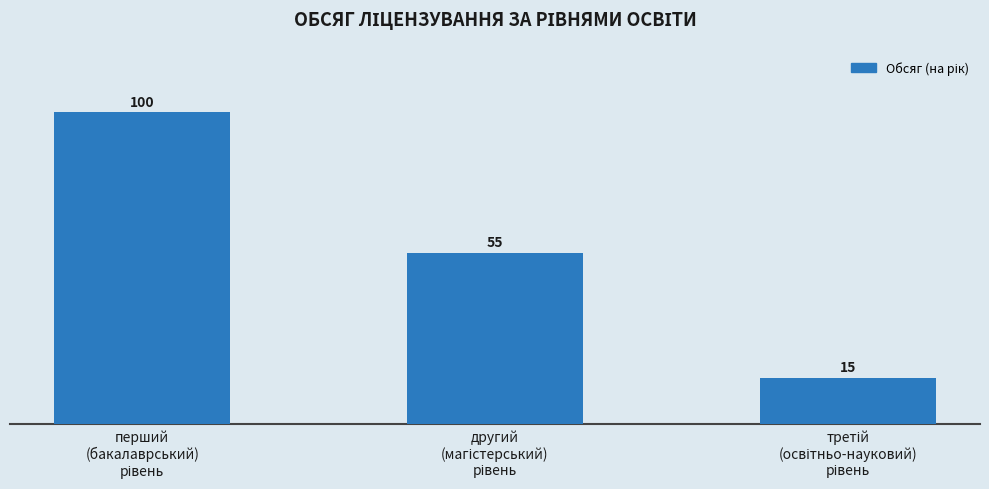

What is the greatest value displayed?

100